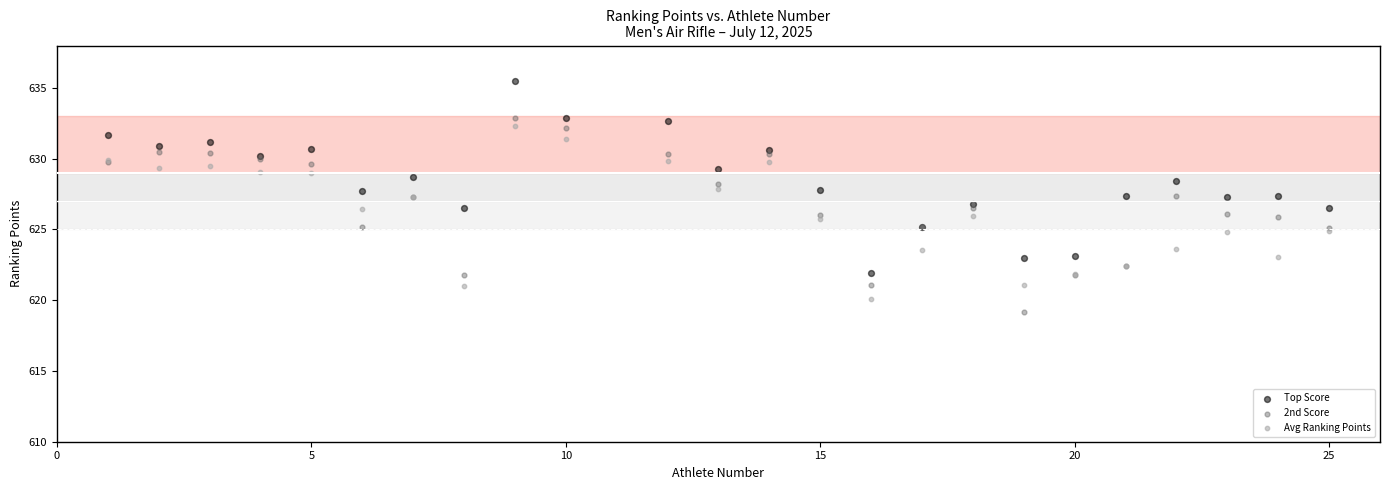

Which series reaches the maximum Y coordinate?

Top Score